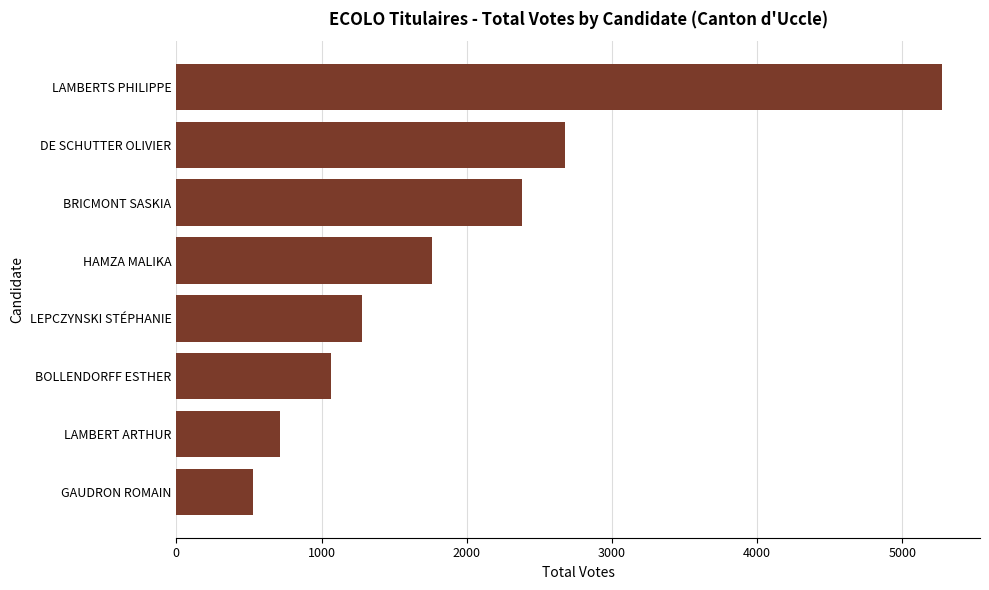

How many distinct data groups are displayed?

1